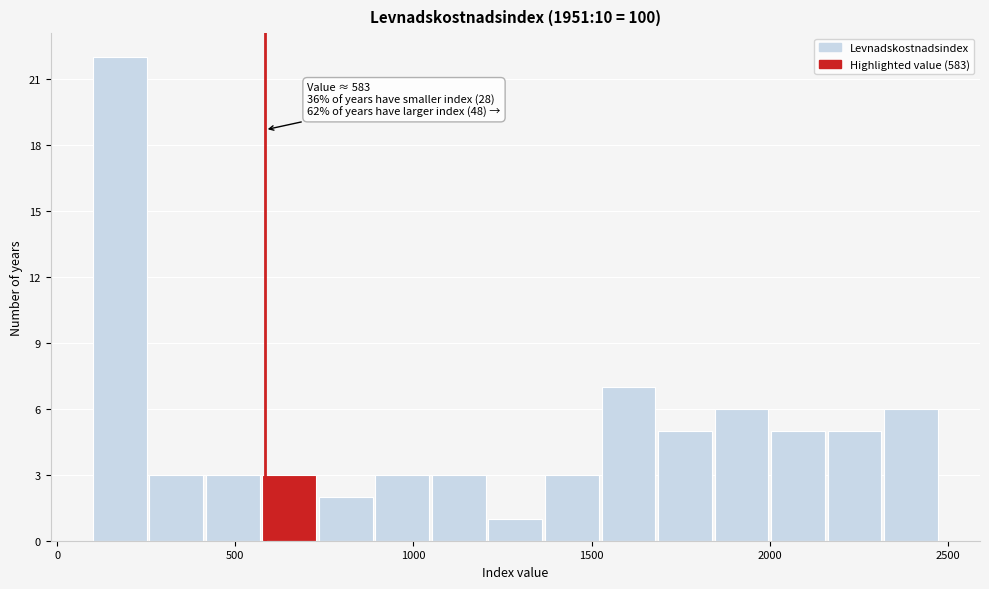

Around what value on the x-axis is the tallest bar? Give the approximate position of its centre, as read against the axis.

200